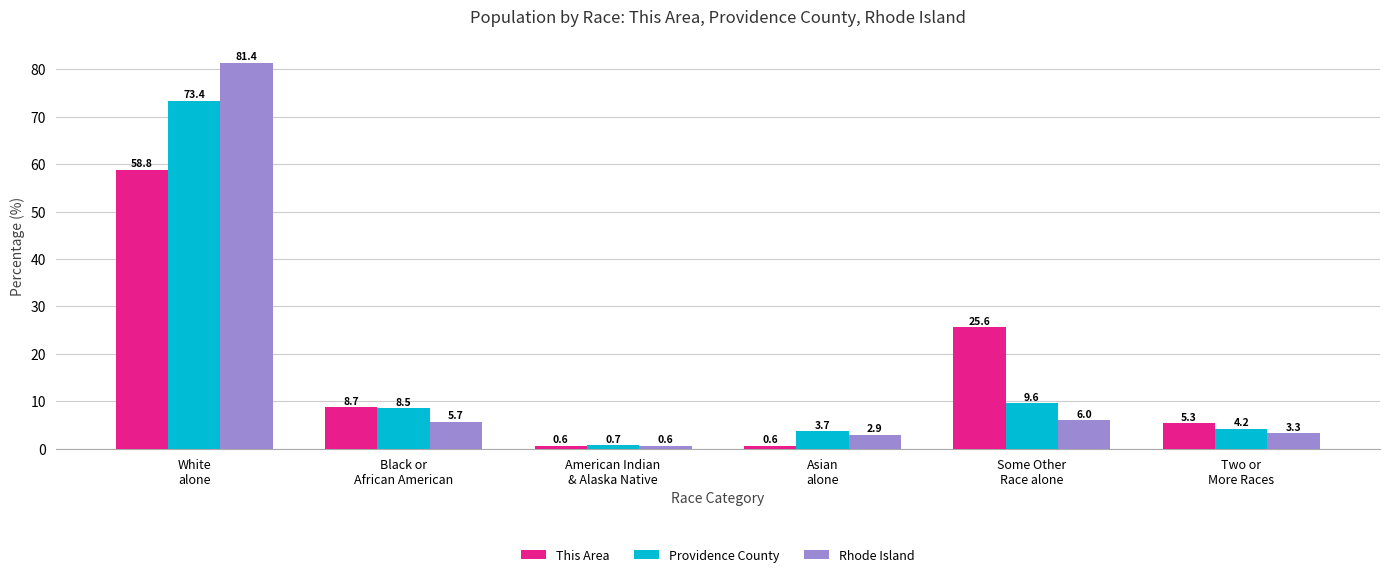

What is the difference between the highest and lowest values at Some Other
Race alone?

19.6